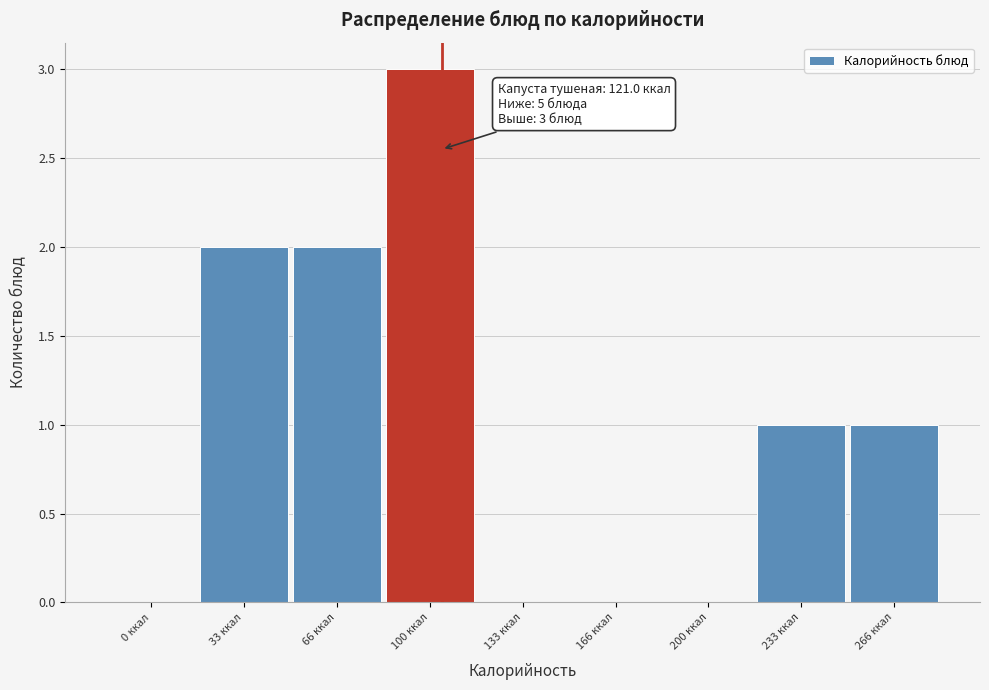

Reading left to right, what are all the values shown in this chart?

0 ккал=0	33 ккал=2	66 ккал=2	100 ккал=3	133 ккал=0	166 ккал=0	200 ккал=0	233 ккал=1	266 ккал=1